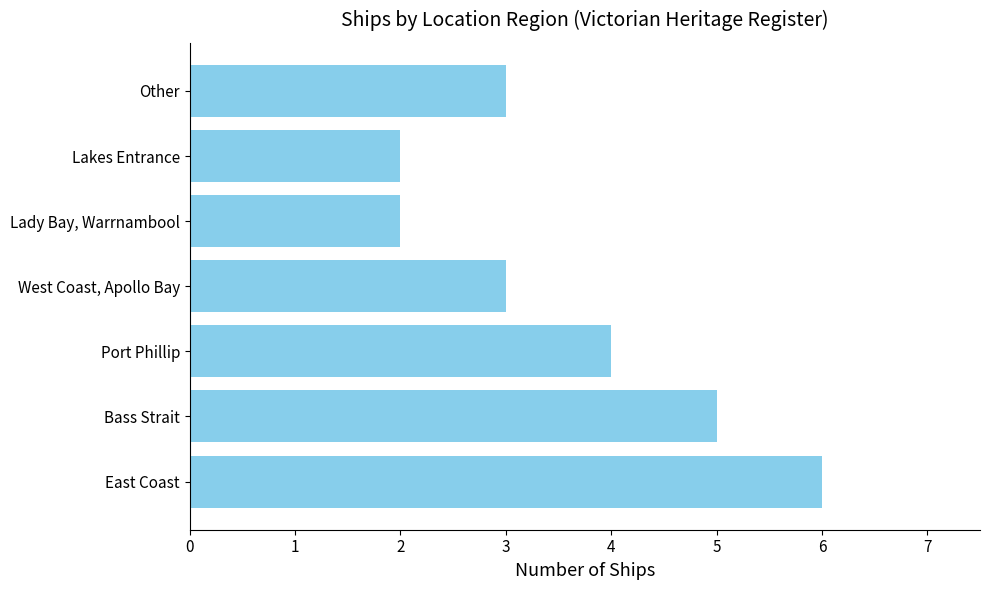

What is the maximum value shown in the chart?

6